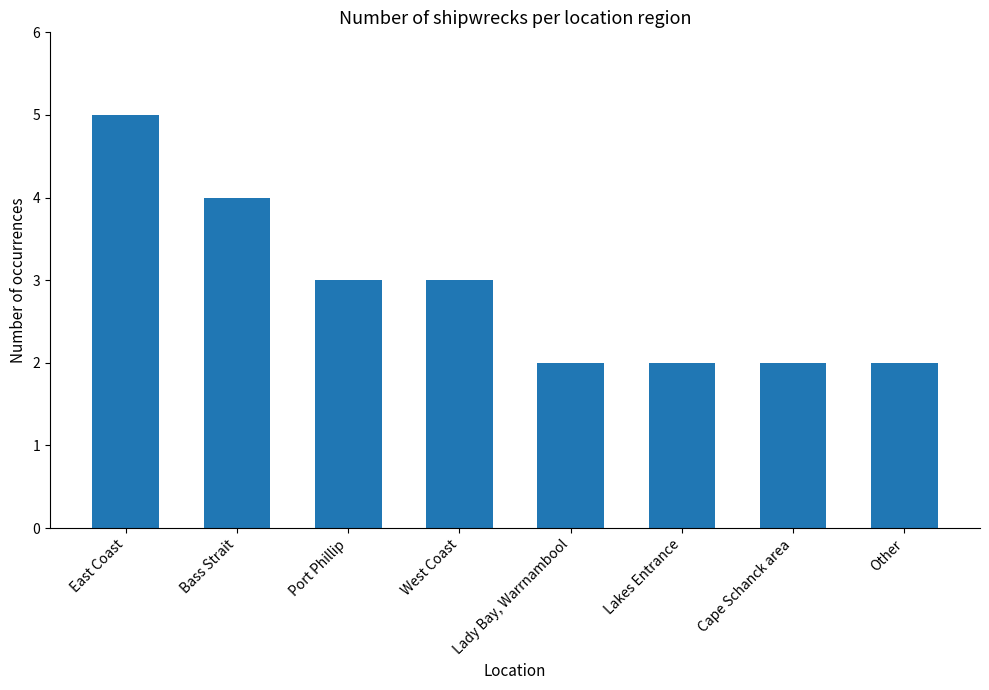

What is the label of the 8th bar from the left?

Other